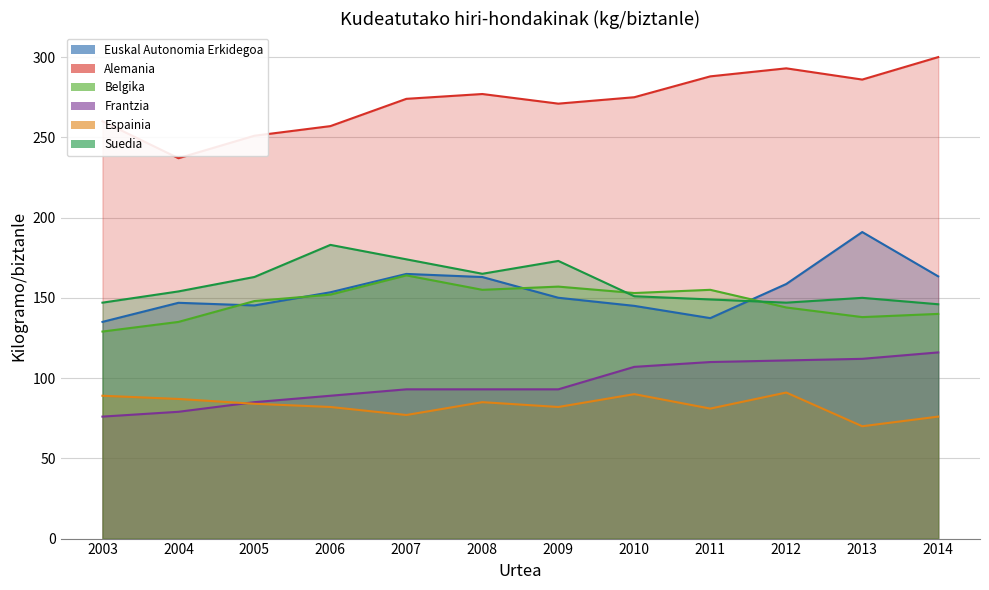

What is the spread (max minus min) of values at 2009?

189.0